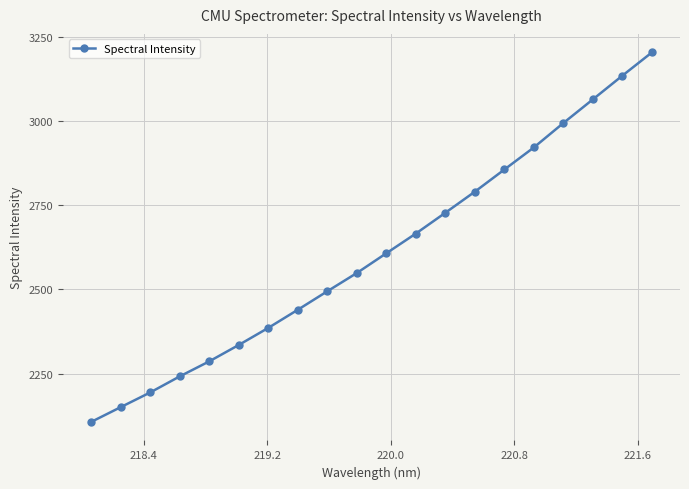

What is the maximum value shown in the chart?

3203.8